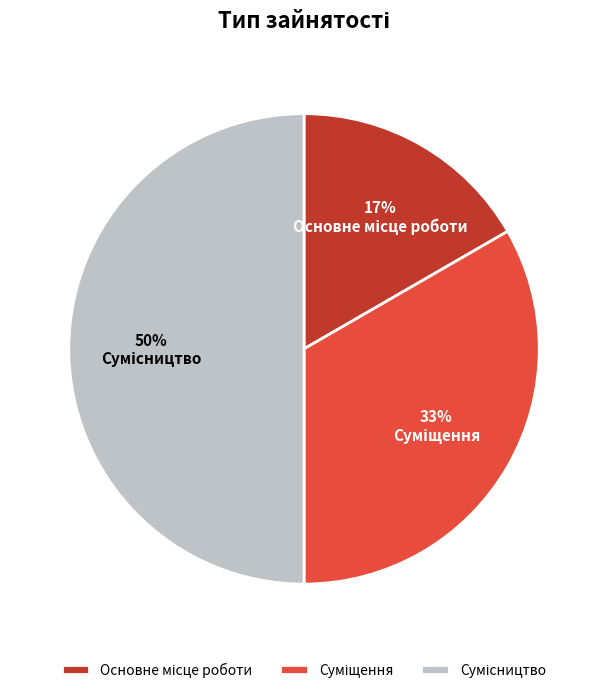

To the nearest percent, what is the difference between the largest and smallest slice percentages?

33%